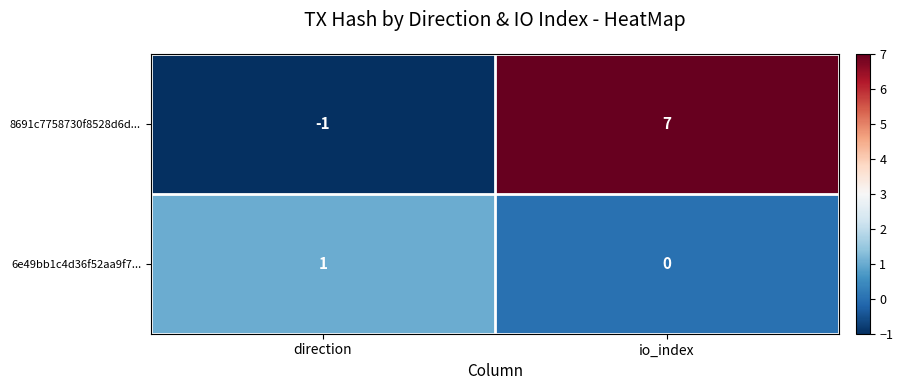

Rank the series by their average value, from highest to lowest.

8691c7758730f8528d6d..., 6e49bb1c4d36f52aa9f7...